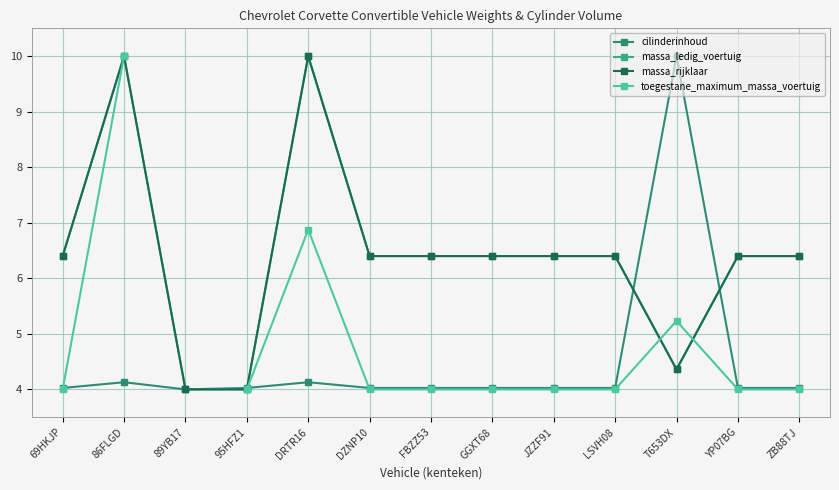

True or false: massa_ledig_voertuig has a value of 6.4 at DZNP10.

True